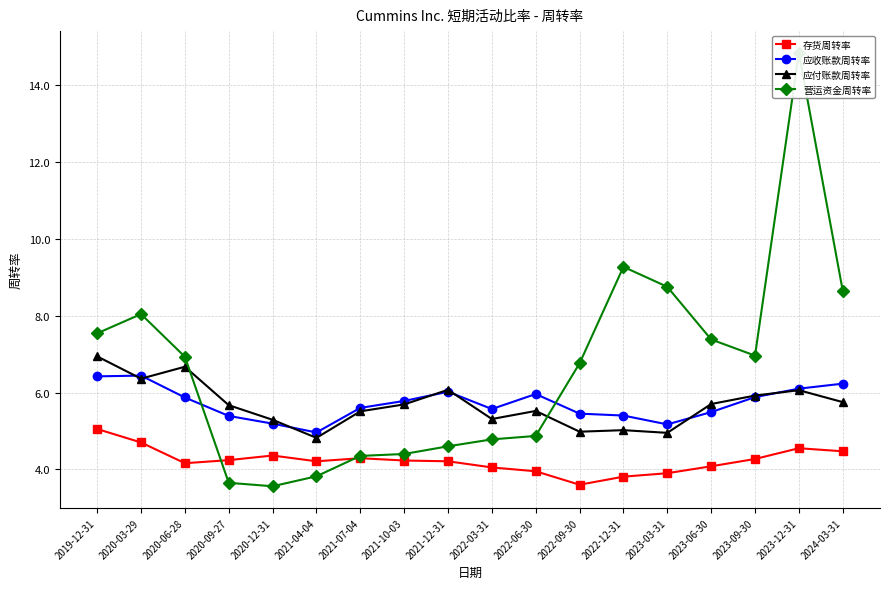

At which category does 存货周转率 reach its first local peak?

2020-12-31